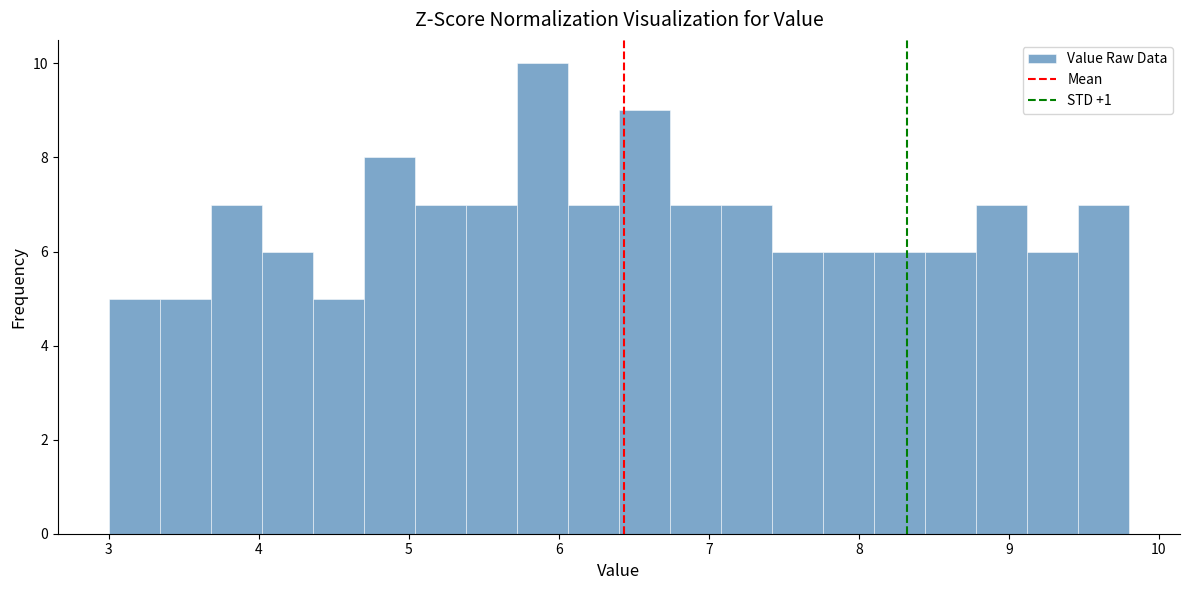

Read against the x-axis, roughly where is the centre of the tallest bar?

5.9